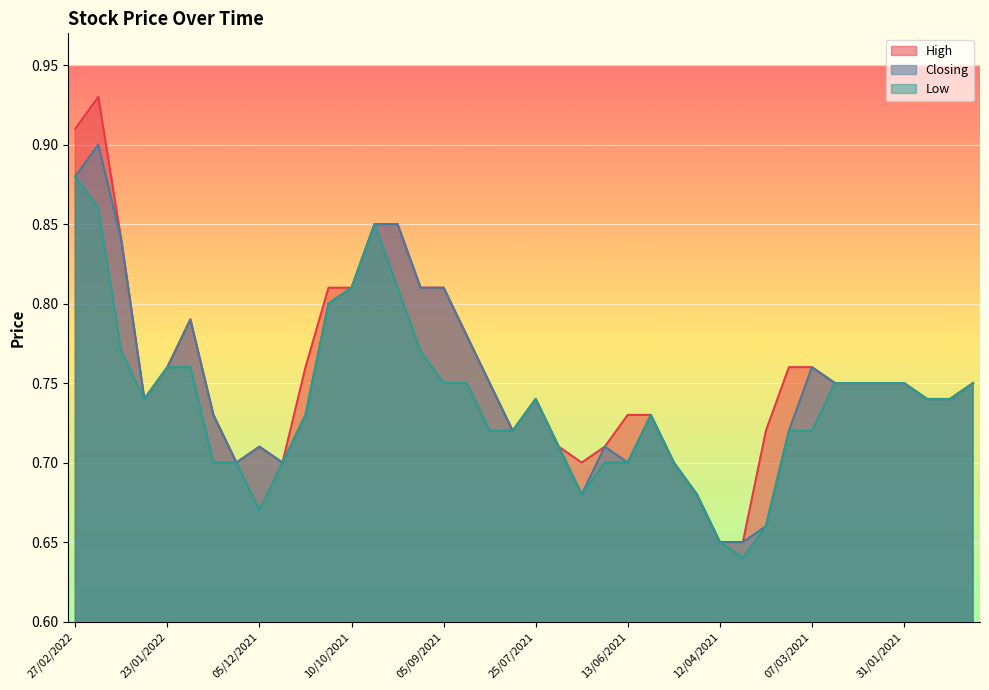

True or false: Low has more than 0 interior local peaks.

True